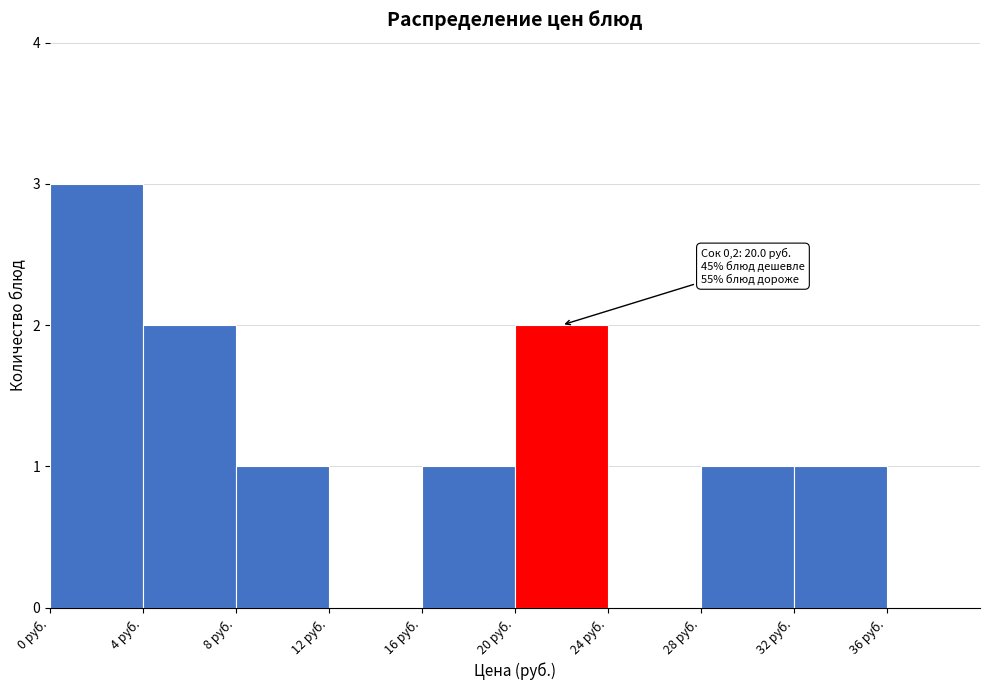

Which range on the x-axis has the tallest bar?

0 to 4